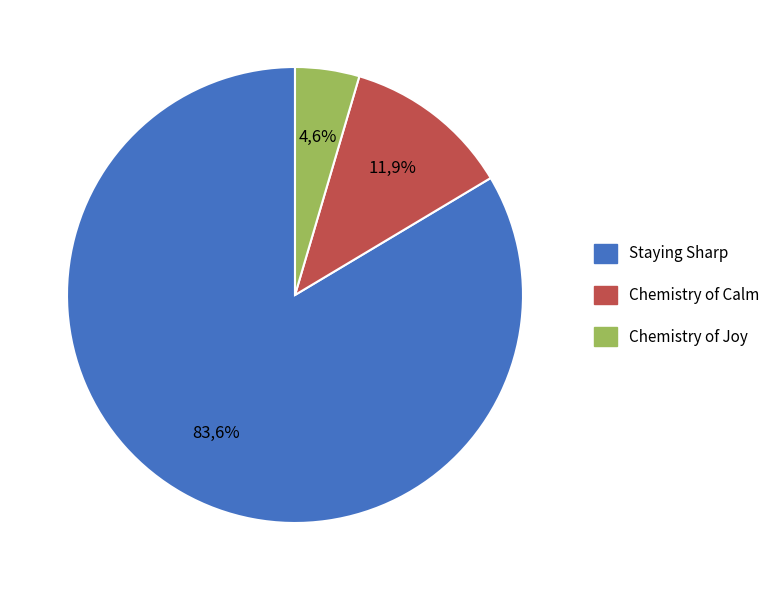

Which slice is the smallest?

Chemistry of Joy